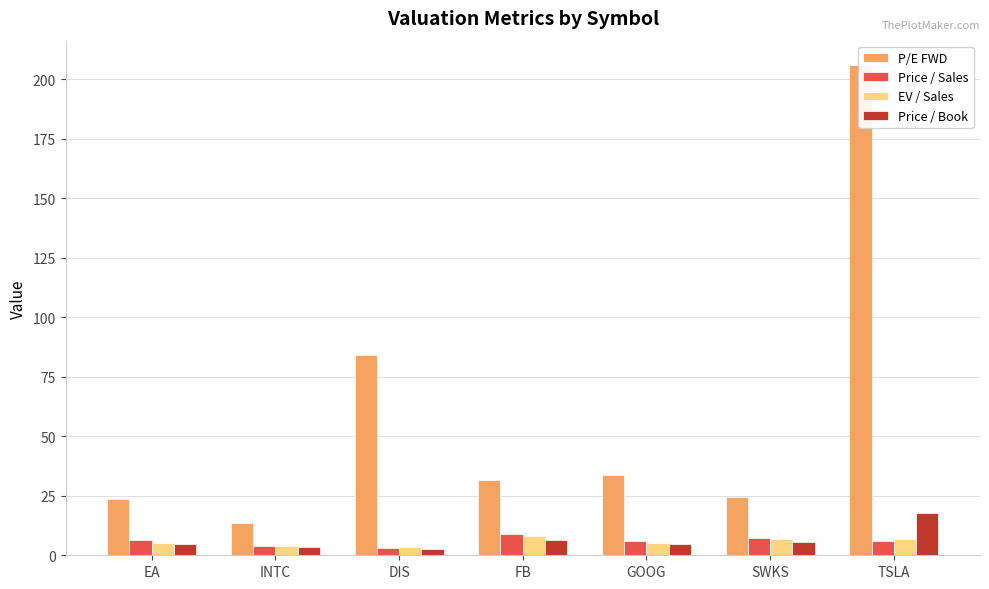

At which label does EV / Sales first exceed 5?

EA